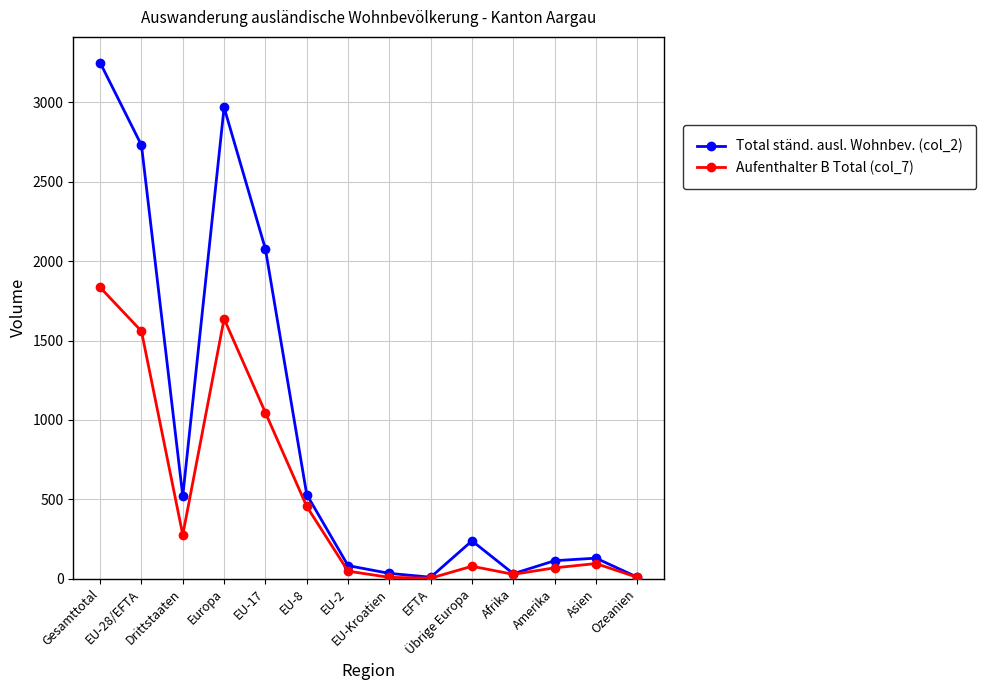

At how many categories does at least one series exceed 935?

4